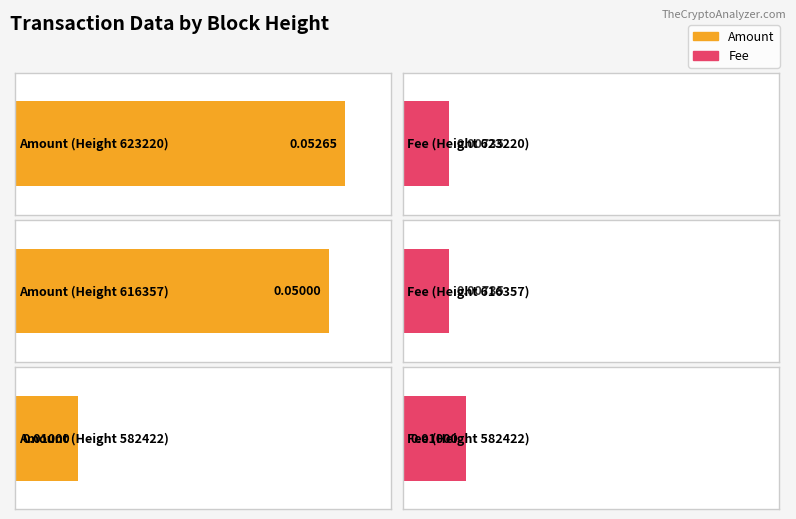

List the labels in order of Amount value, smallest first.

582422, 616357, 623220